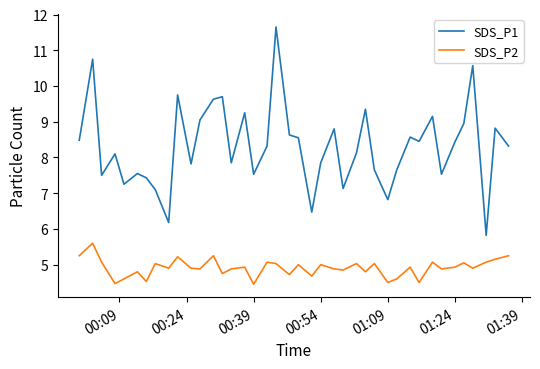

Rank the series by their maximum value, from highest to lowest.

SDS_P1, SDS_P2